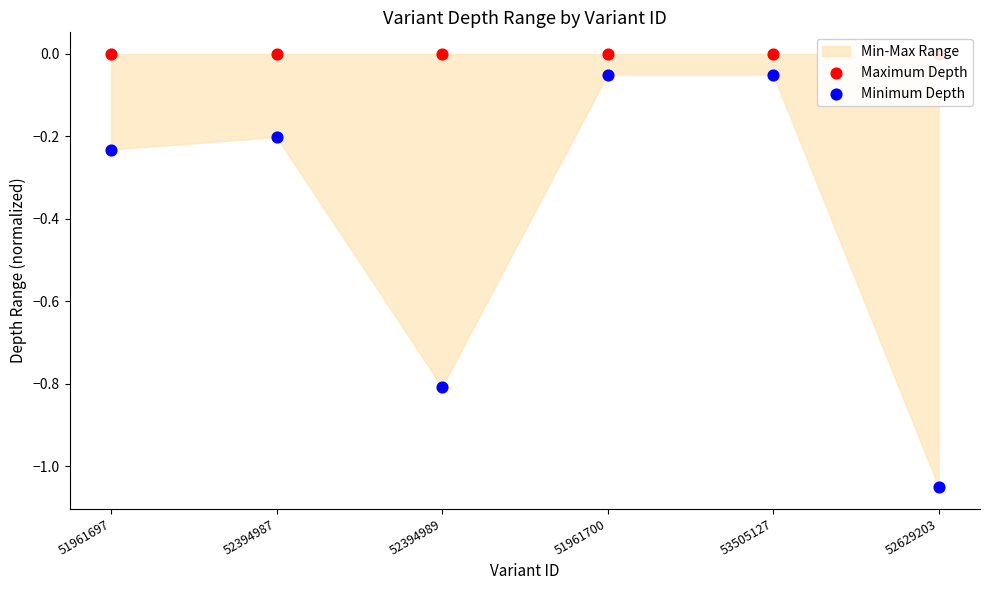

What is the total value across all series at 52394987?

-0.2